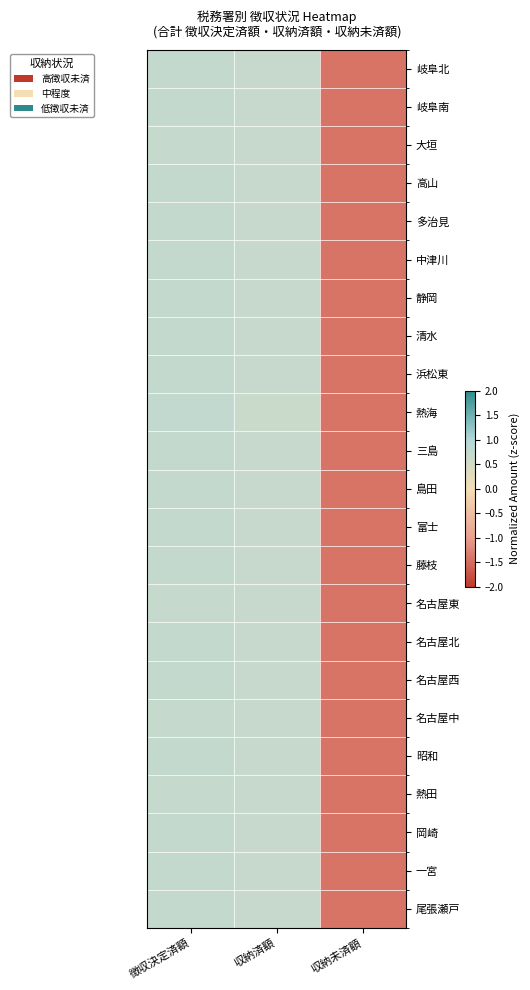

Reading left to right, transcribe all the data shown in this chart.

岐阜北: 徴収決定済額=0.7	収納済額=0.7	収納未済額=-1.4
岐阜南: 徴収決定済額=0.7	収納済額=0.7	収納未済額=-1.4
大垣: 徴収決定済額=0.7	収納済額=0.7	収納未済額=-1.4
高山: 徴収決定済額=0.7	収納済額=0.7	収納未済額=-1.4
多治見: 徴収決定済額=0.7	収納済額=0.7	収納未済額=-1.4
中津川: 徴収決定済額=0.7	収納済額=0.7	収納未済額=-1.4
静岡: 徴収決定済額=0.7	収納済額=0.7	収納未済額=-1.4
清水: 徴収決定済額=0.7	収納済額=0.7	収納未済額=-1.4
浜松東: 徴収決定済額=0.7	収納済額=0.7	収納未済額=-1.4
熱海: 徴収決定済額=0.8	収納済額=0.7	収納未済額=-1.4
三島: 徴収決定済額=0.7	収納済額=0.7	収納未済額=-1.4
島田: 徴収決定済額=0.7	収納済額=0.7	収納未済額=-1.4
富士: 徴収決定済額=0.7	収納済額=0.7	収納未済額=-1.4
藤枝: 徴収決定済額=0.7	収納済額=0.7	収納未済額=-1.4
名古屋東: 徴収決定済額=0.7	収納済額=0.7	収納未済額=-1.4
名古屋北: 徴収決定済額=0.7	収納済額=0.7	収納未済額=-1.4
名古屋西: 徴収決定済額=0.7	収納済額=0.7	収納未済額=-1.4
名古屋中: 徴収決定済額=0.7	収納済額=0.7	収納未済額=-1.4
昭和: 徴収決定済額=0.7	収納済額=0.7	収納未済額=-1.4
熱田: 徴収決定済額=0.7	収納済額=0.7	収納未済額=-1.4
岡崎: 徴収決定済額=0.7	収納済額=0.7	収納未済額=-1.4
一宮: 徴収決定済額=0.7	収納済額=0.7	収納未済額=-1.4
尾張瀬戸: 徴収決定済額=0.7	収納済額=0.7	収納未済額=-1.4